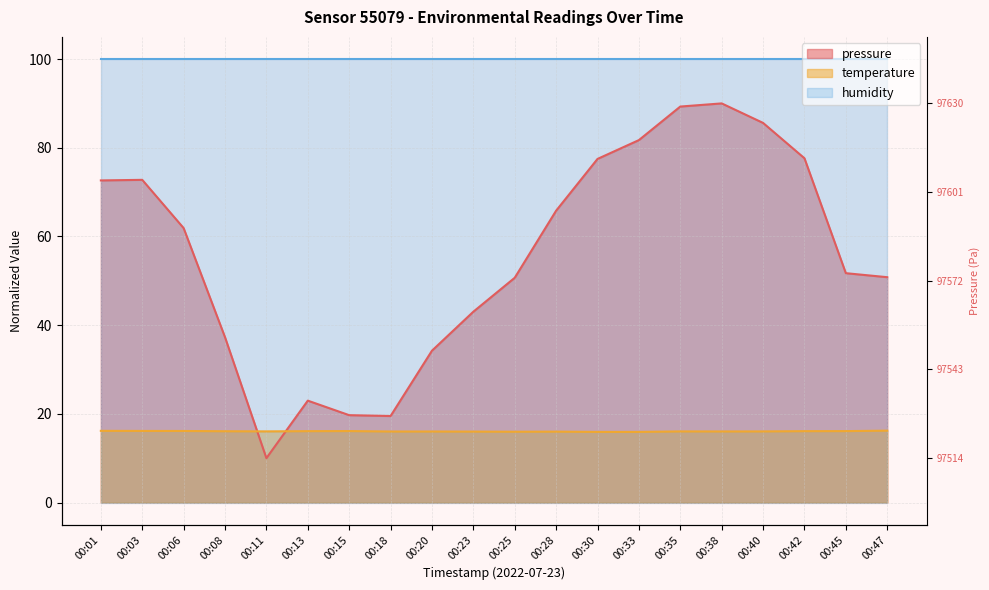

The value of pressure at 00:47 is 18.8. True or false?

False